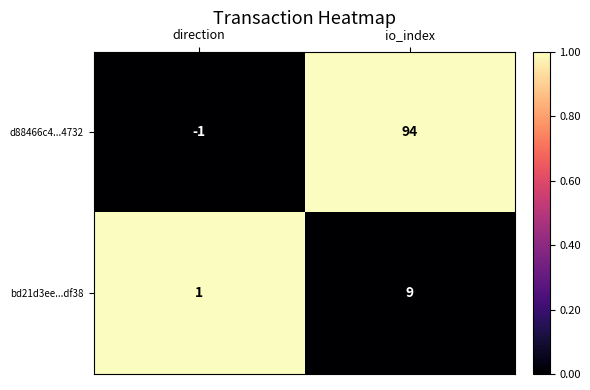

List the series in order of their overall mean, lowest first.

bd21d3ee...df38, d88466c4...4732